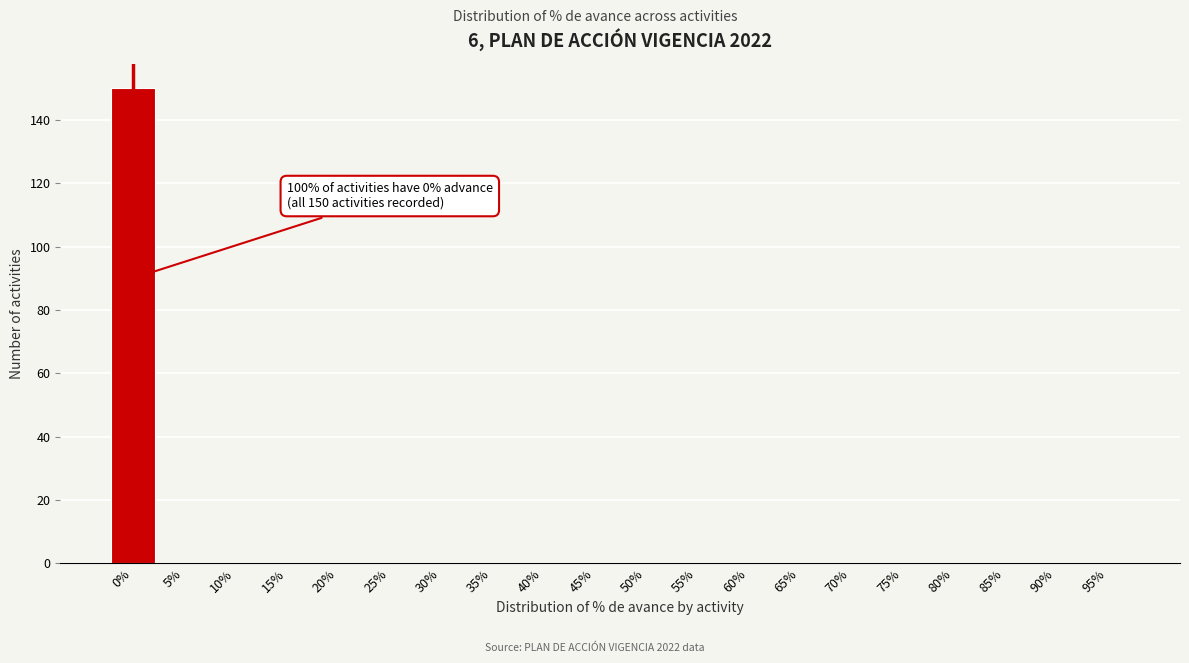

Reading left to right, list all the values displayed in this chart.

0%=150	5%=0	10%=0	15%=0	20%=0	25%=0	30%=0	35%=0	40%=0	45%=0	50%=0	55%=0	60%=0	65%=0	70%=0	75%=0	80%=0	85%=0	90%=0	95%=0